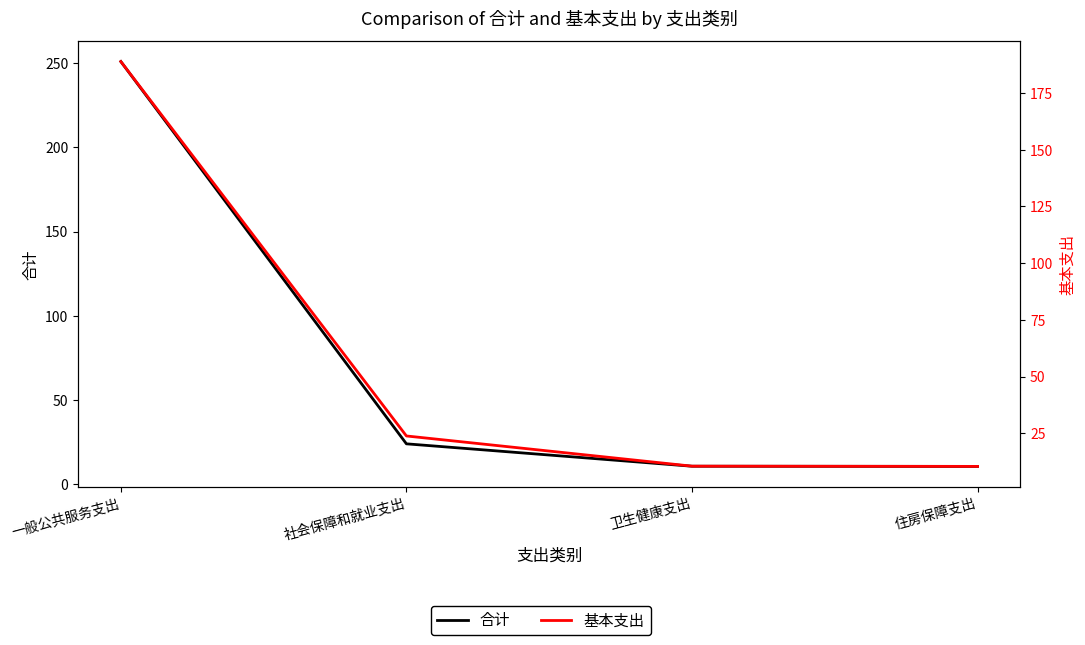

Which series has the largest total across all categories?

合计